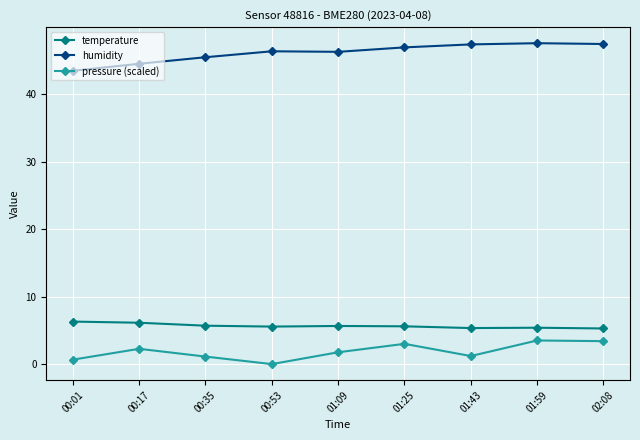

What is the total value across all series at 01:09?

53.7